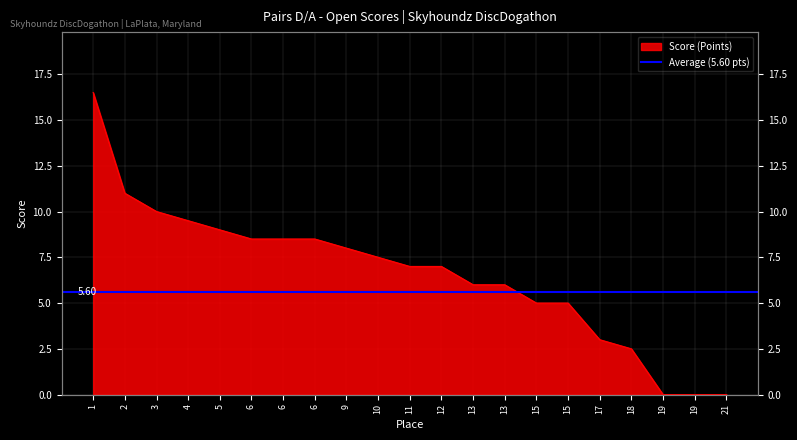

What is the sum of the values at 15 and 6?

13.5